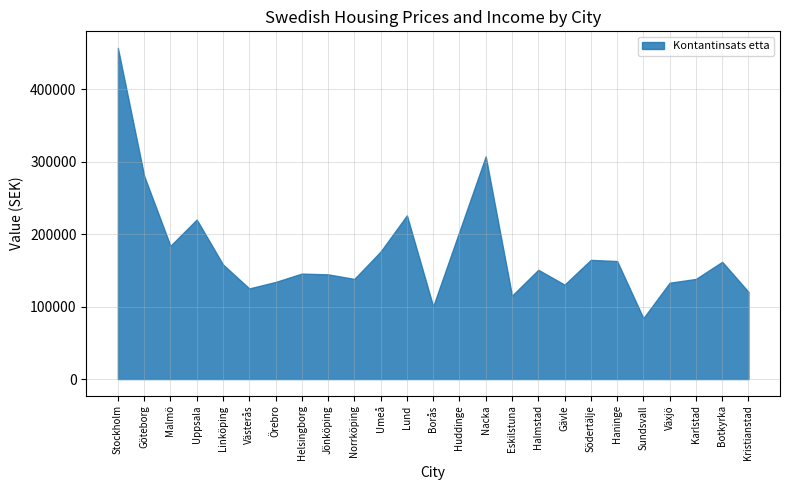

Between Karlstad and Haninge, which is larger?

Haninge